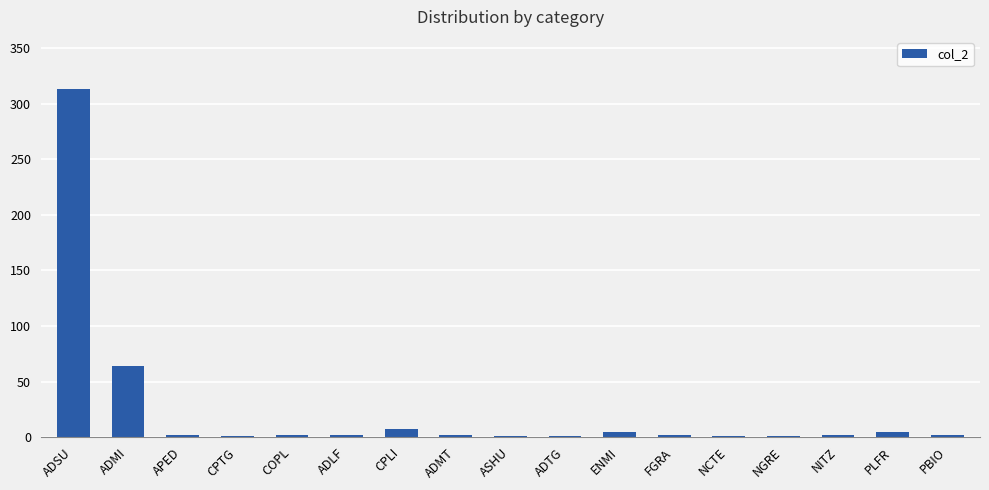

Are the bars horizontal?

No